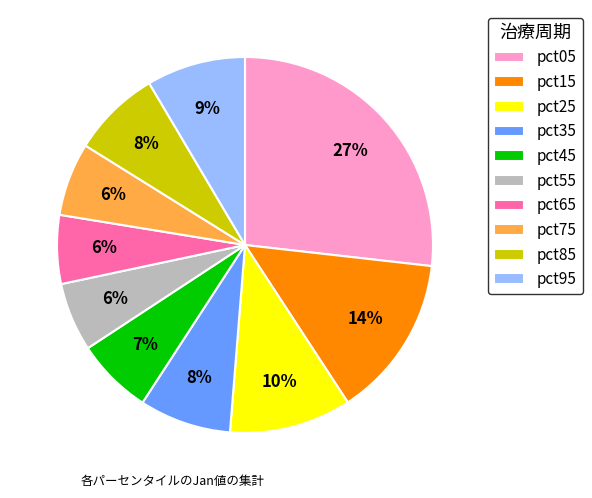

How many slices are in this pie chart?

10